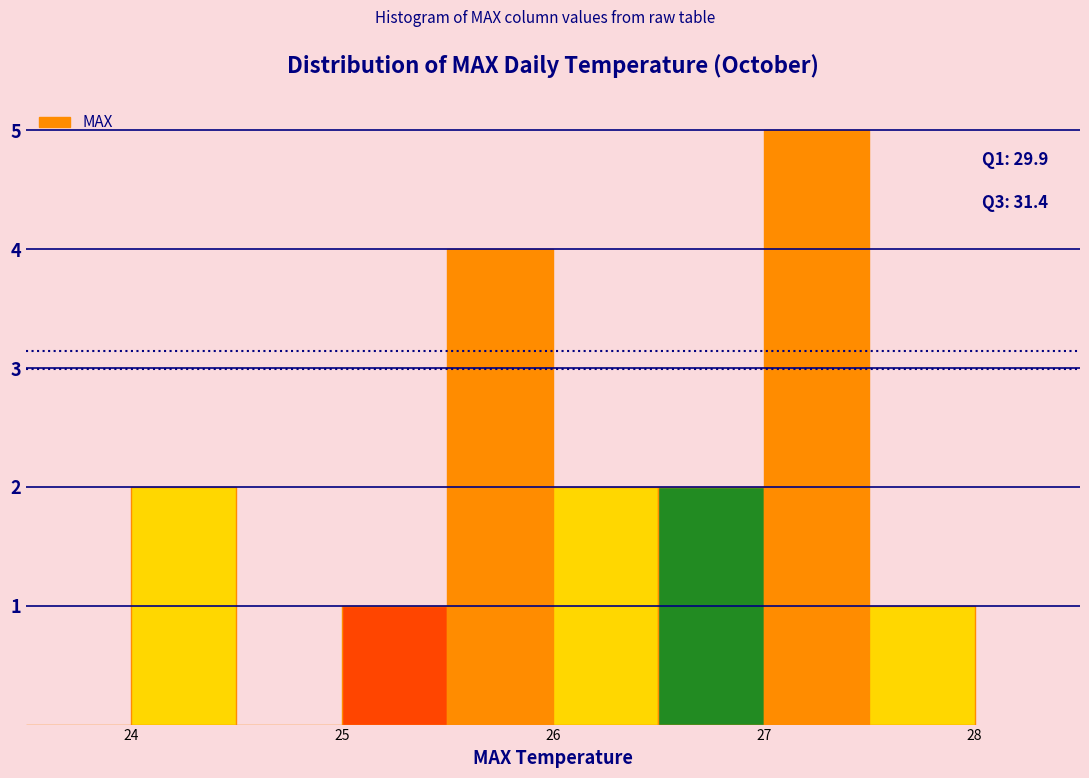

Which range on the x-axis has the tallest bar?

27.0 to 27.5